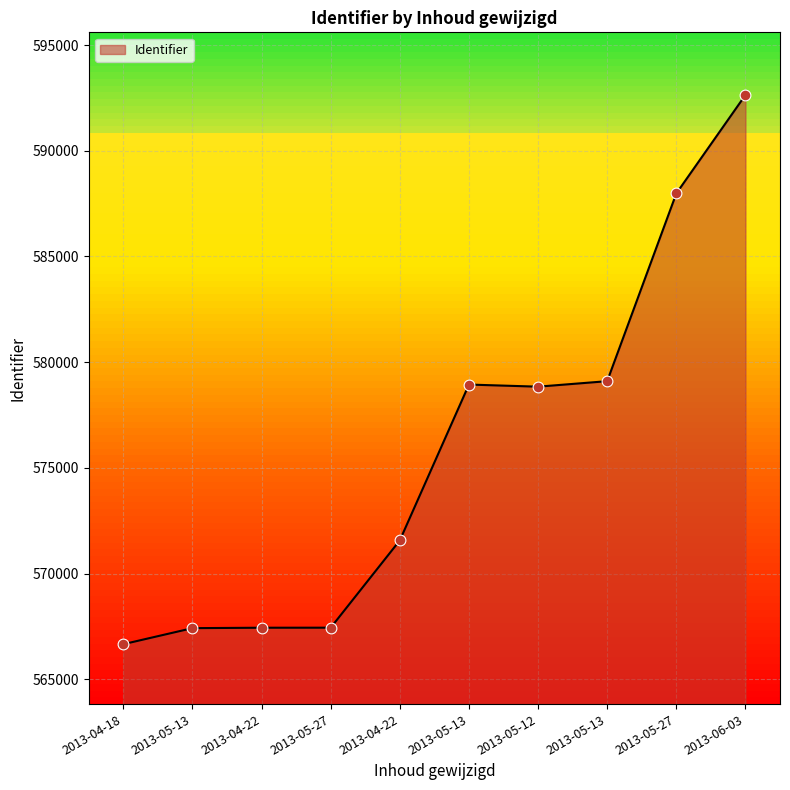

What is the change in value from 2013-04-18 to 2013-05-27?

+21316